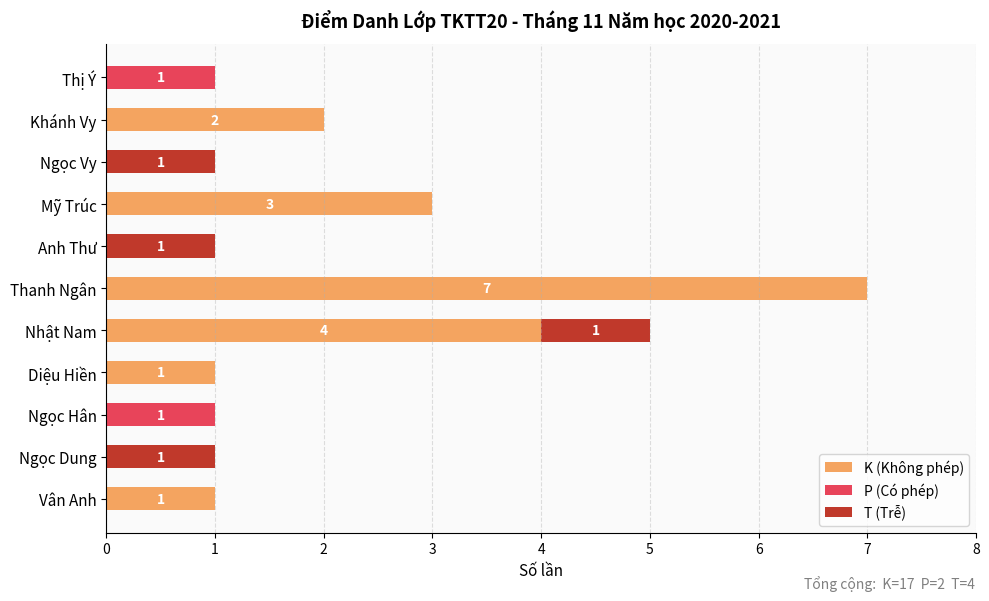

Is it true that K (Không phép) equals 4 at Nhật Nam?

True